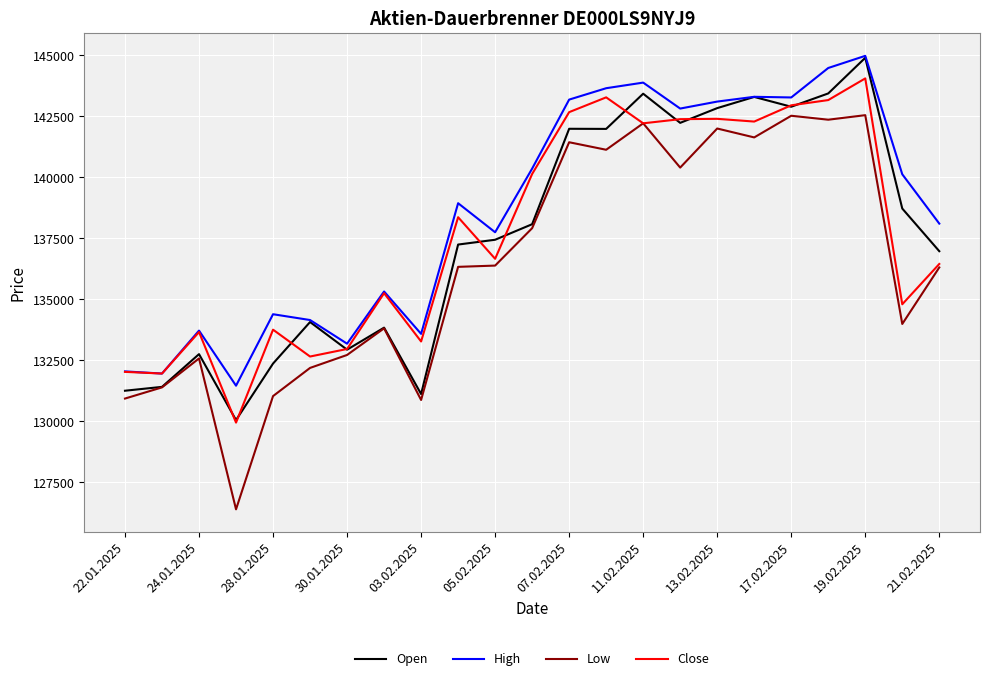

What are all the series names shown in the legend?

Open, High, Low, Close